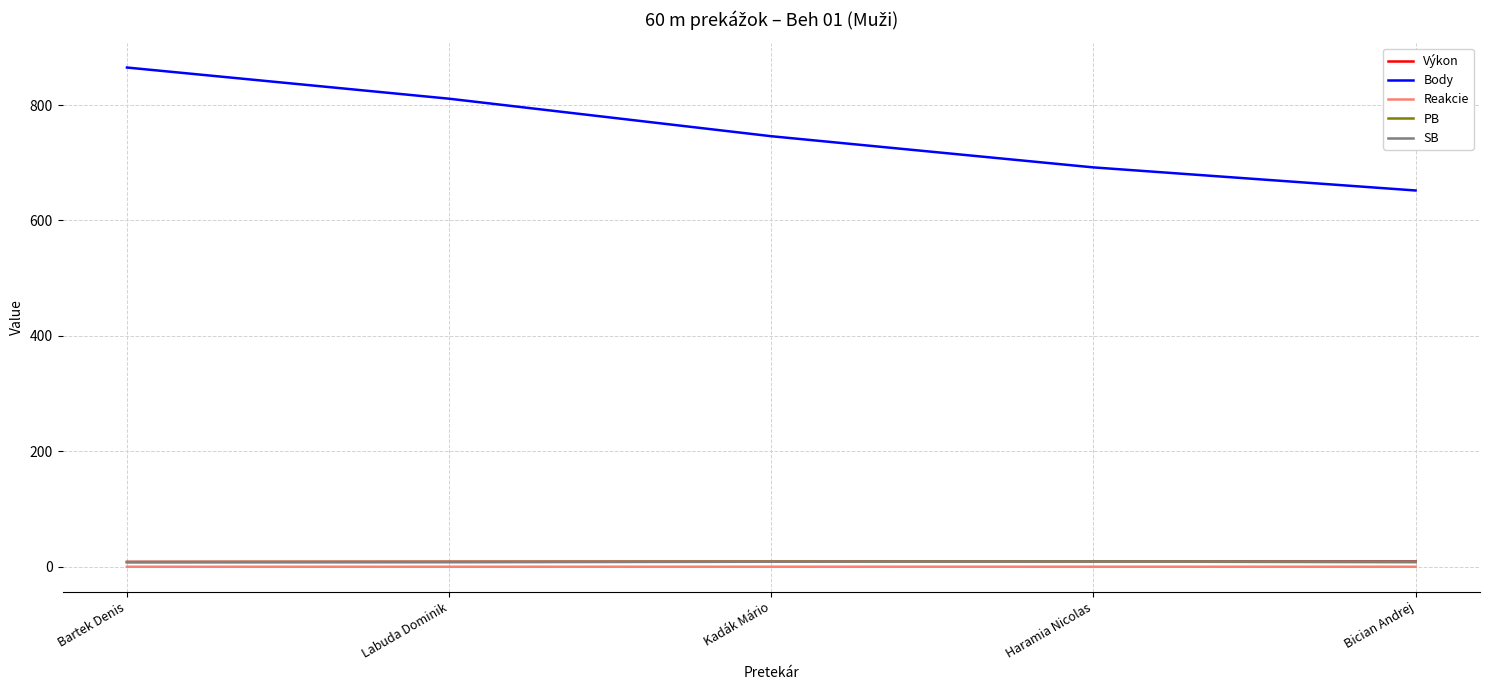

True or false: Body and Výkon cross at least once.

False